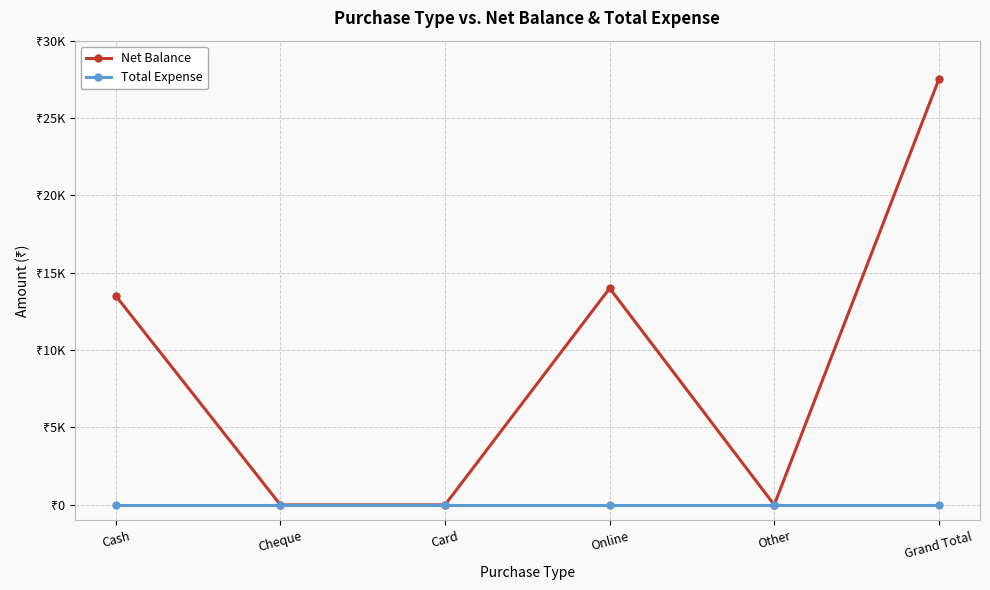

True or false: Total Expense and Net Balance cross at least once.

False